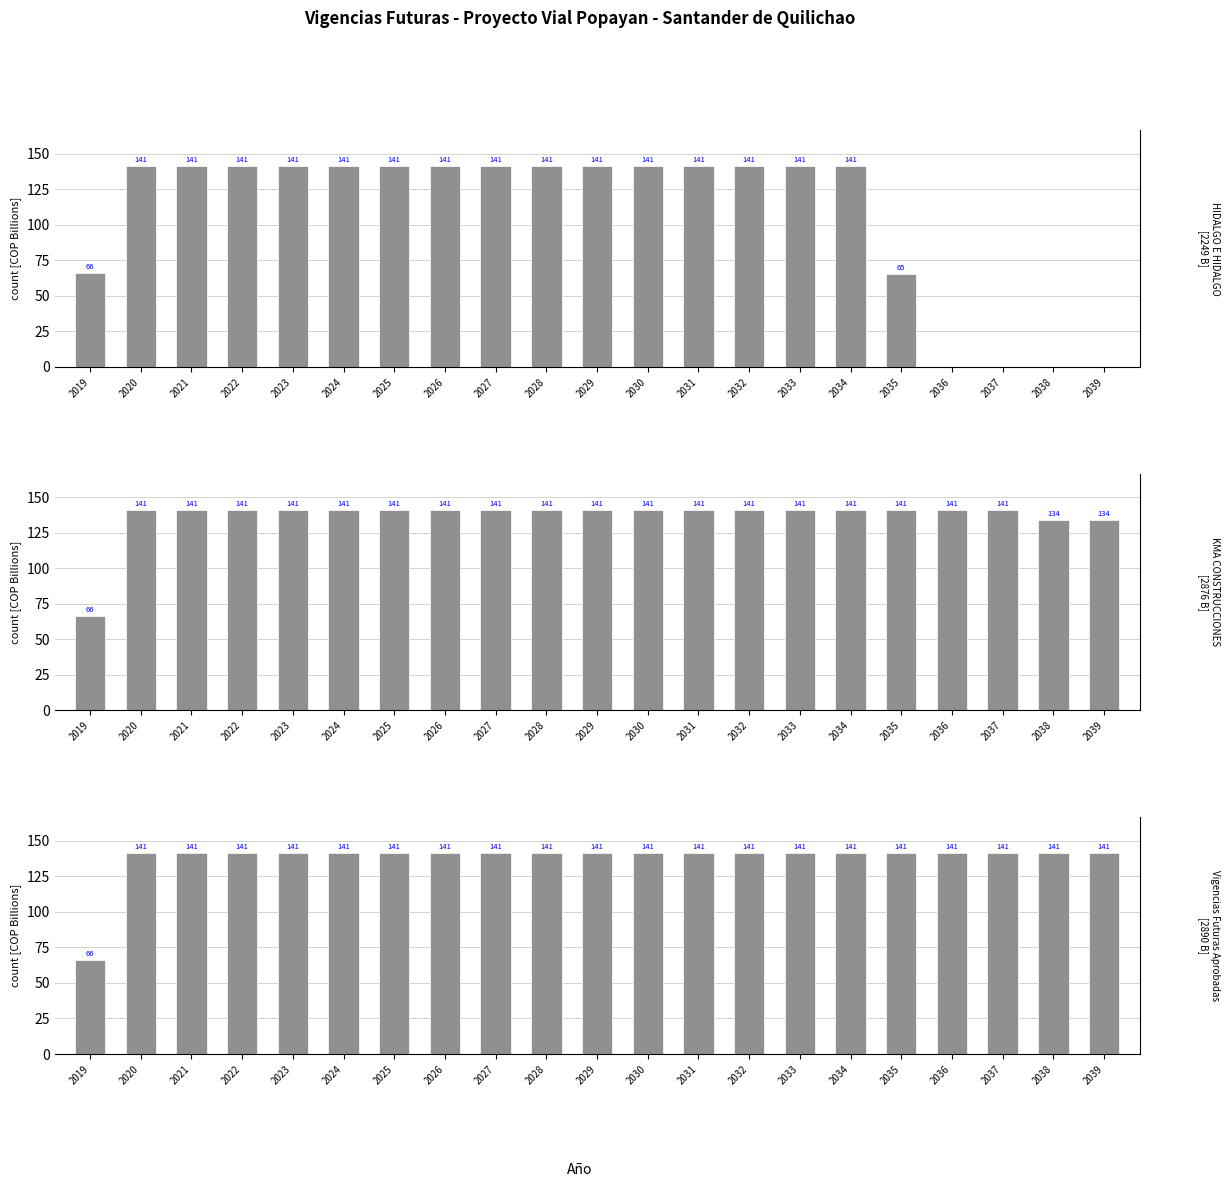

What is the greatest value displayed?

141.2